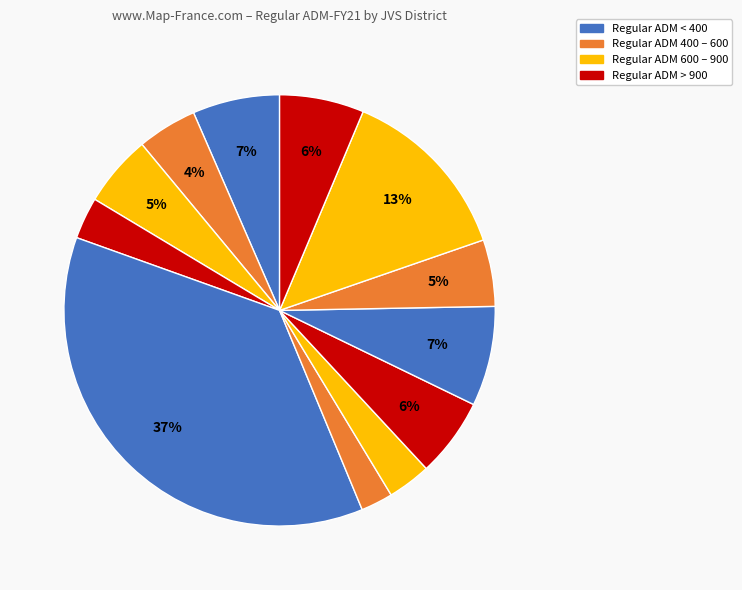

How many slices are in this pie chart?

12